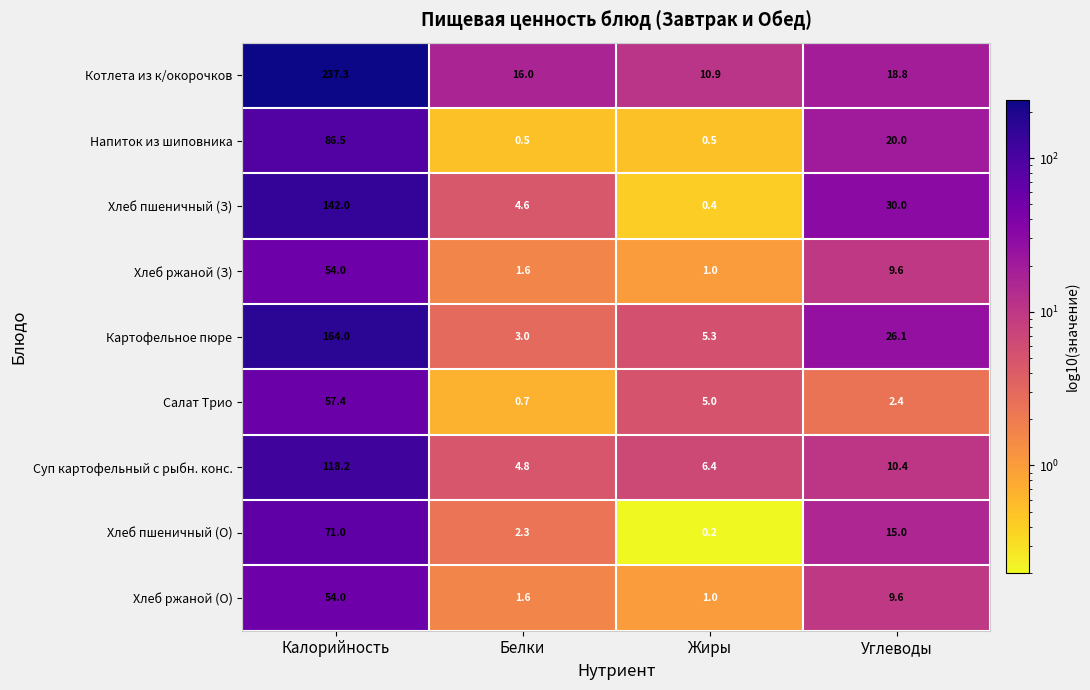

At which category is the sum across all series the highest?

Калорийность